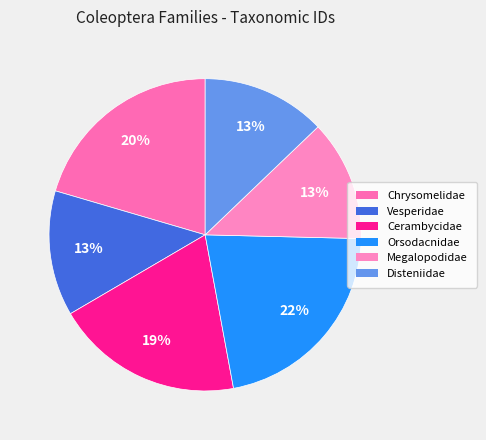

To the nearest percent, what is the average slice percentage?

17%